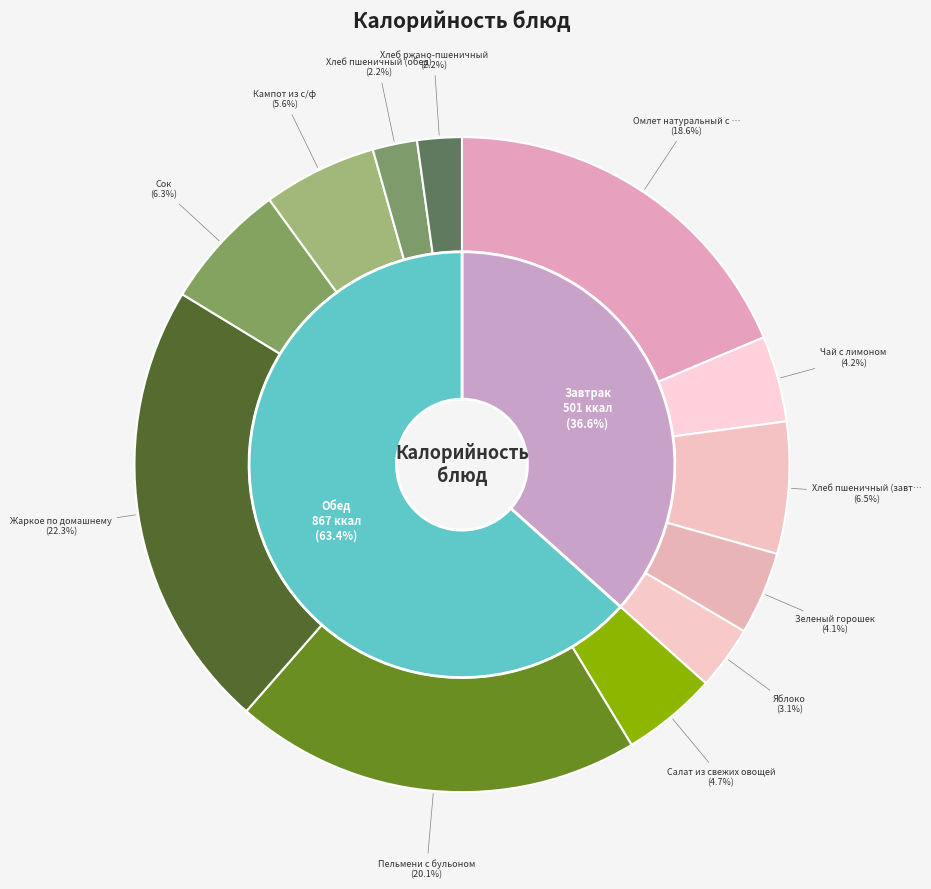

To the nearest percent, what is the difference between the Сок and Кампот из с/ф slice percentages?

1%